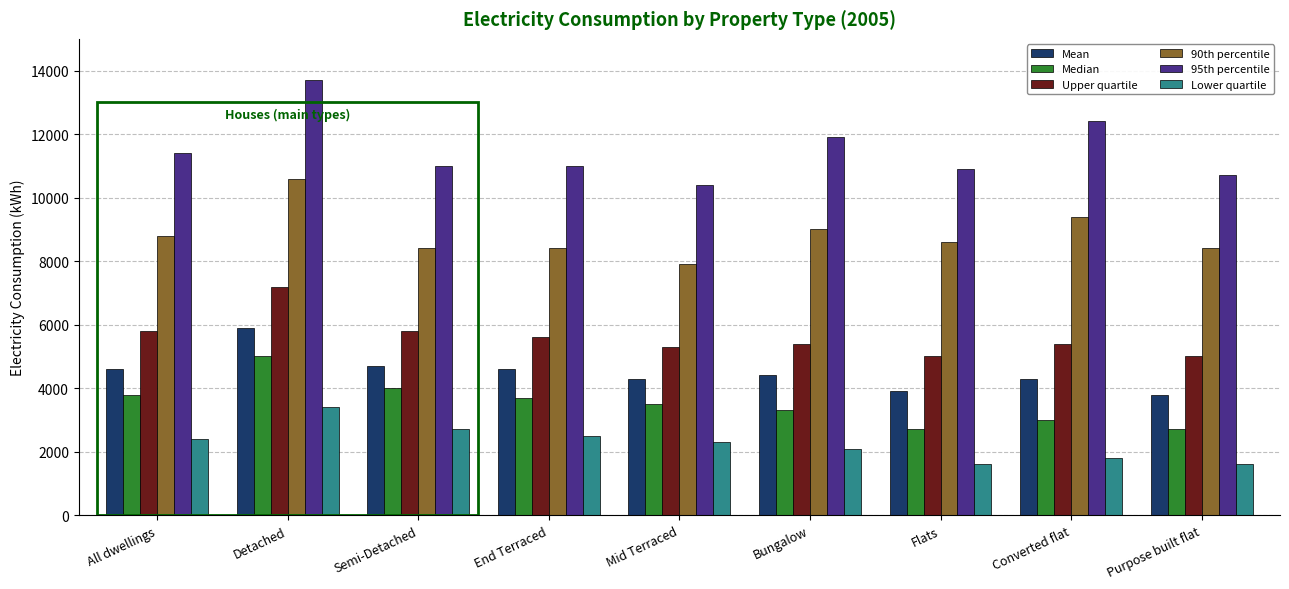

The value of Mean at Converted flat is 2572. True or false?

False